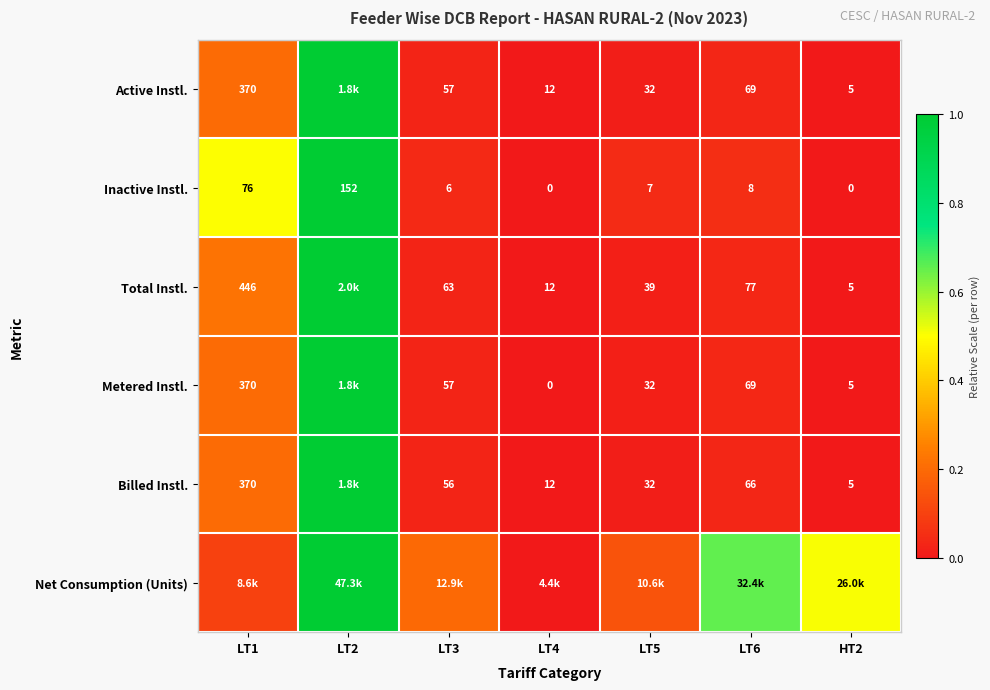

Which has a higher value, LT2 or LT4?

LT2